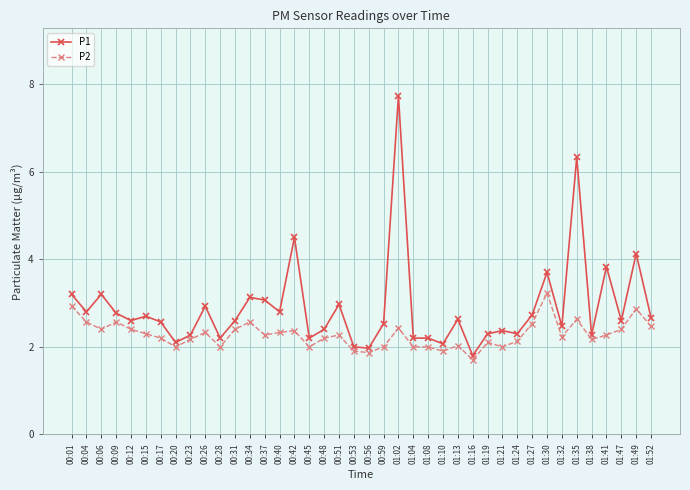

Is it true that P1 equals 4.6 at 00:12?

False